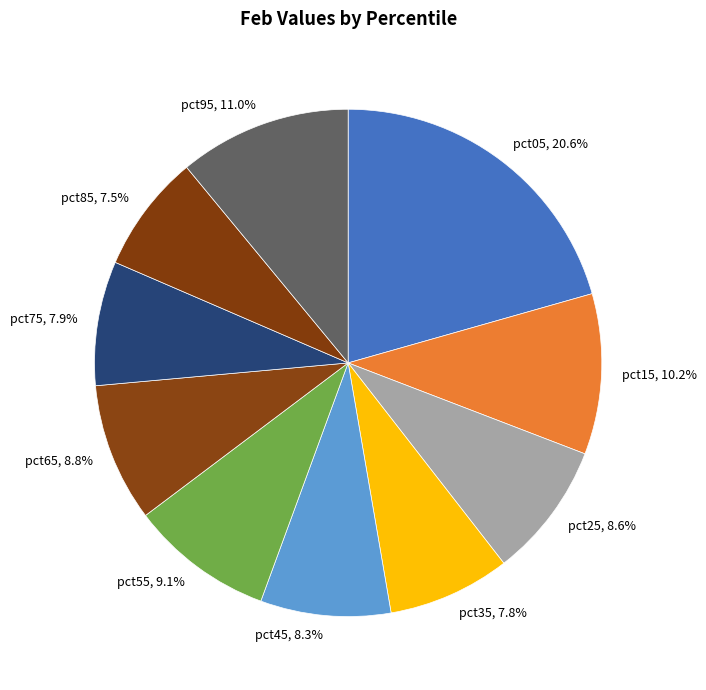

Is pct95 the majority of the pie?

No